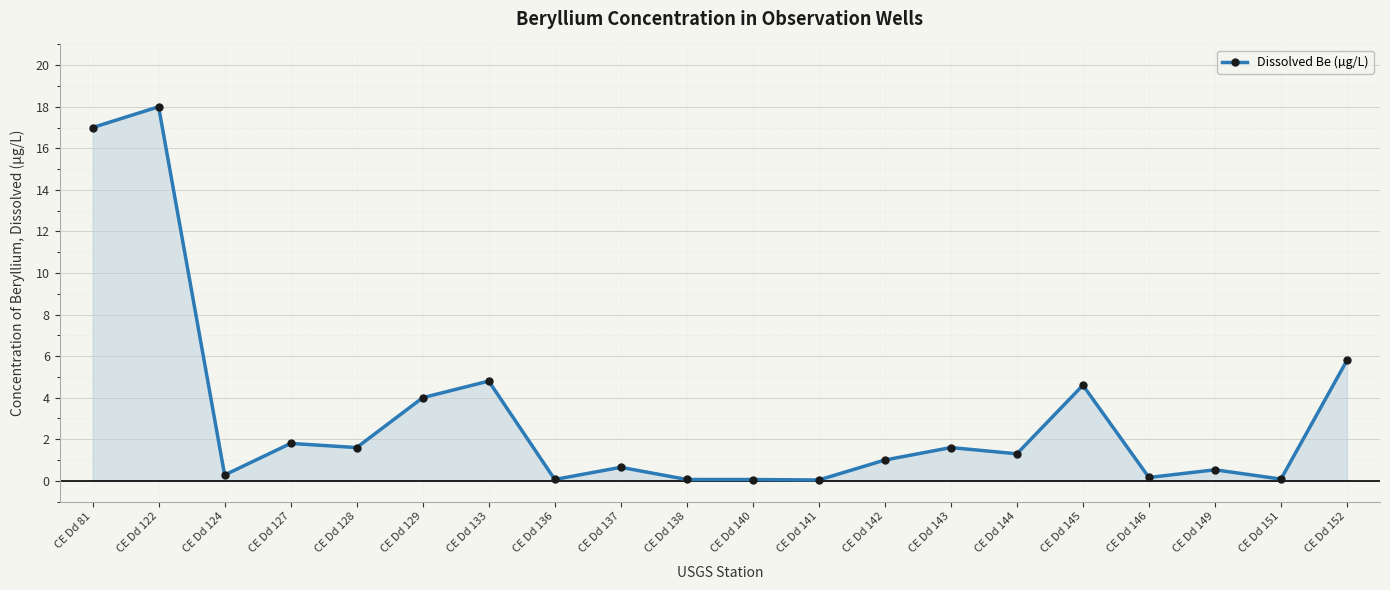

Does the chart have visible grid lines?

Yes